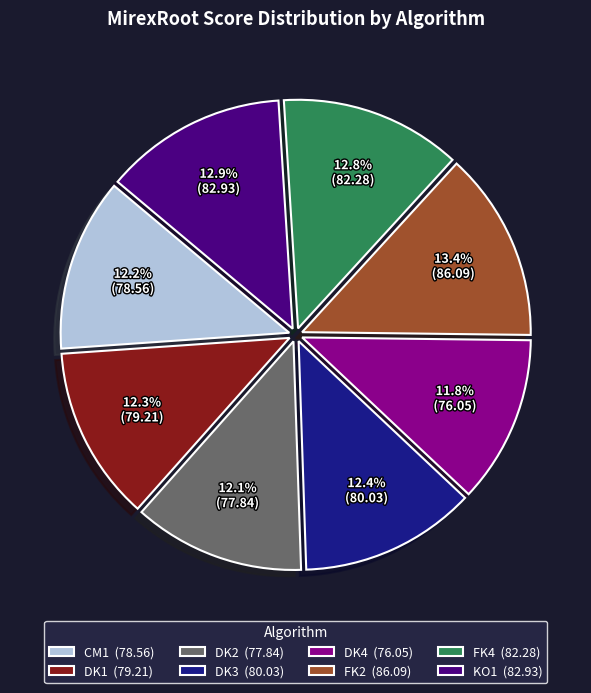

Is it true that KO1 is 20% of the pie?

False